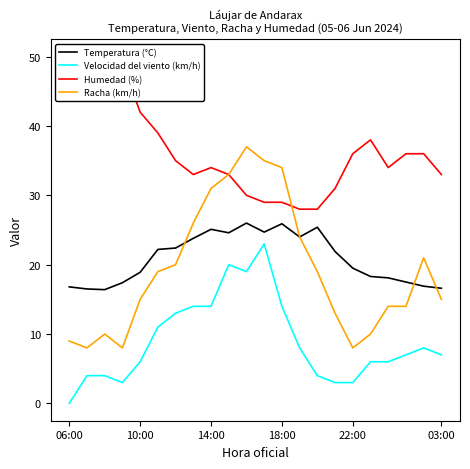

How many interior local valleys does the Racha (km/h) series have?

3